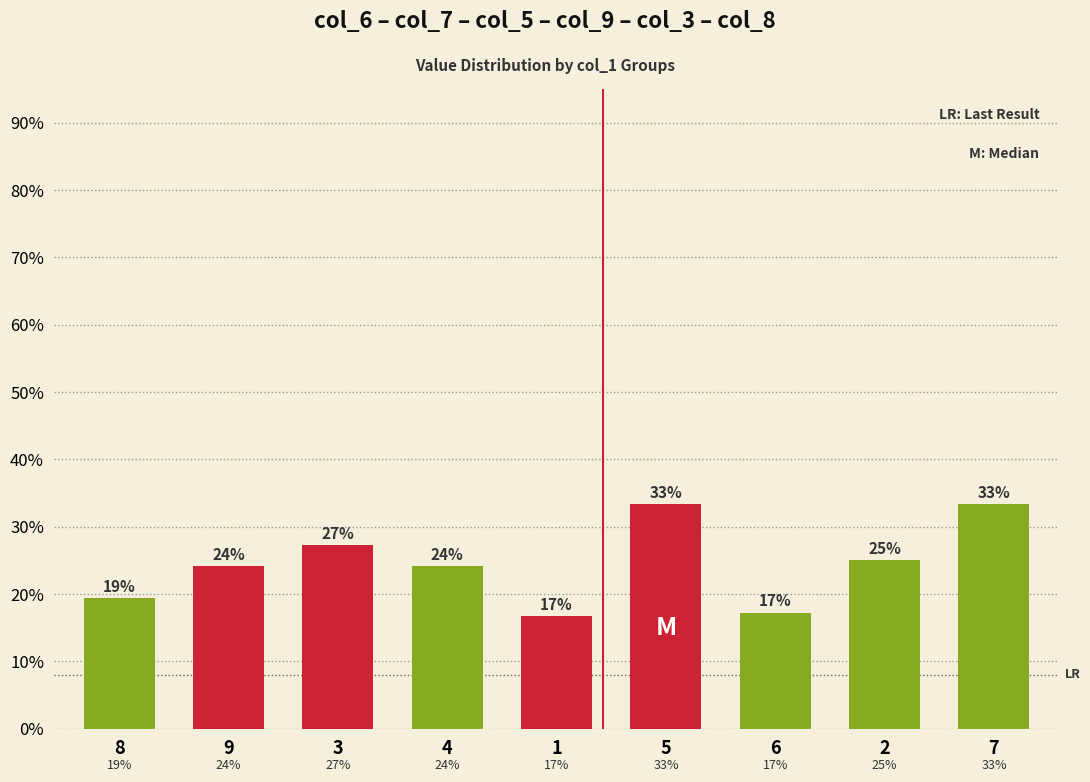

What is the label of the 2nd bar from the right?

2